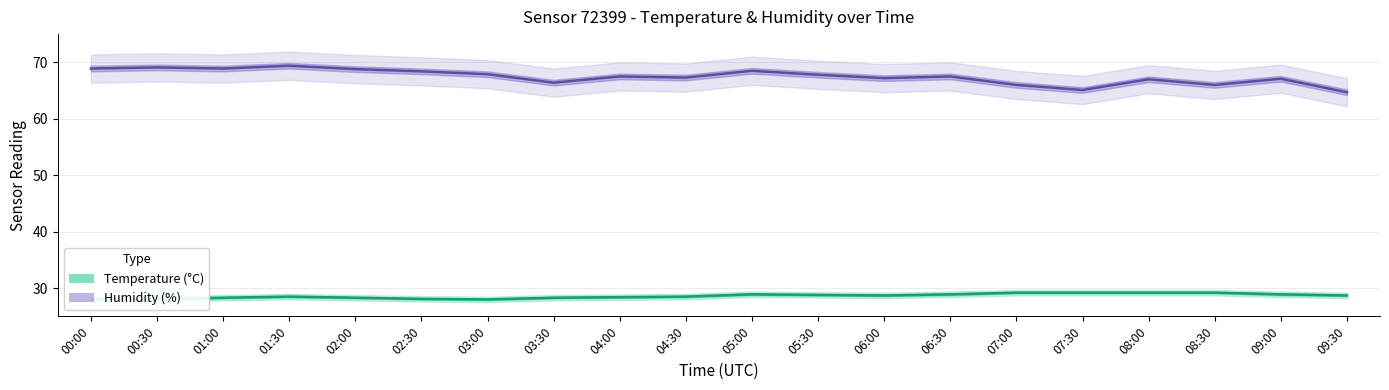

At which label is temp_lower closest to 28?

01:30